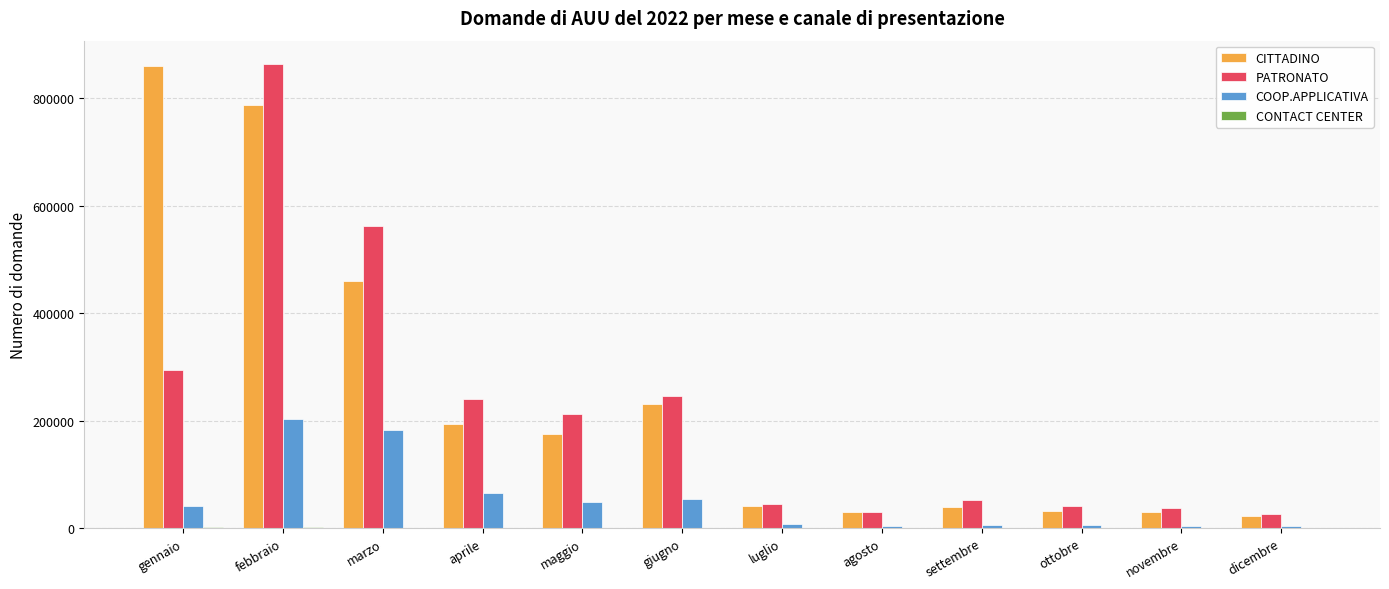

What is the maximum value shown in the chart?

864185